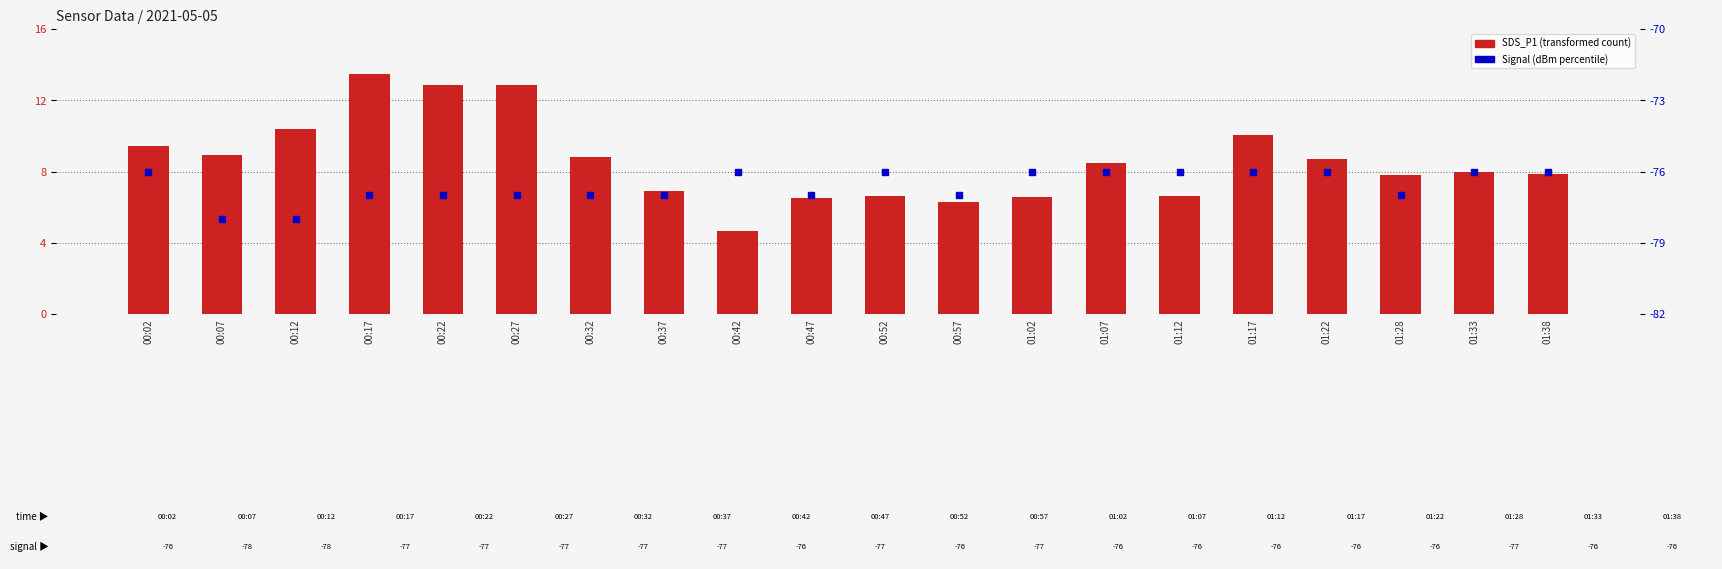

Which series has the largest Y range (max minus min)?

SDS_P1 (transformed count)